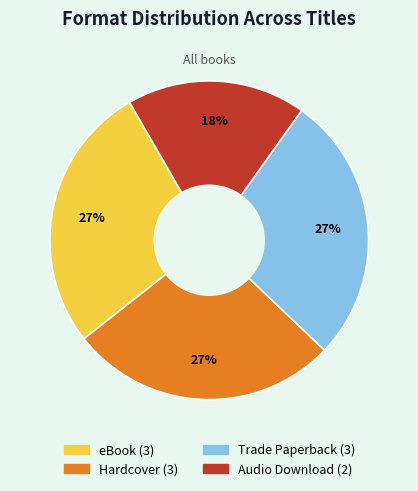

Is it true that Audio Download is 1% of the pie?

False